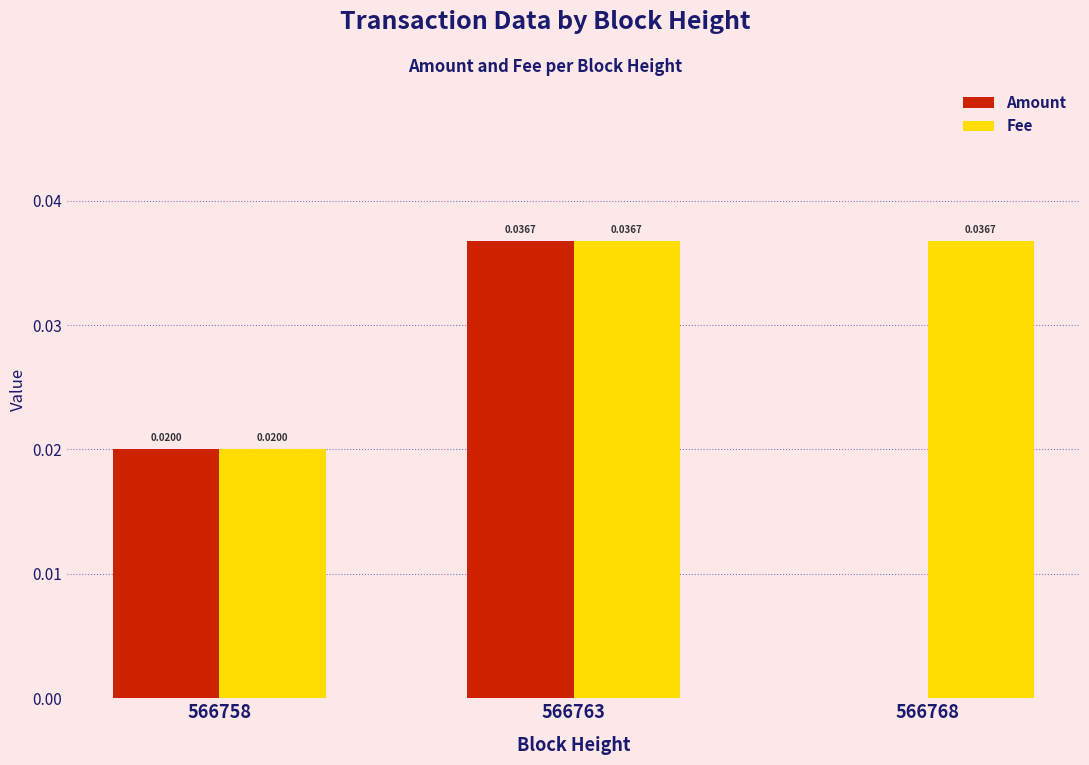

What is the sum of the Fee values at 566763 and 566758?

0.1